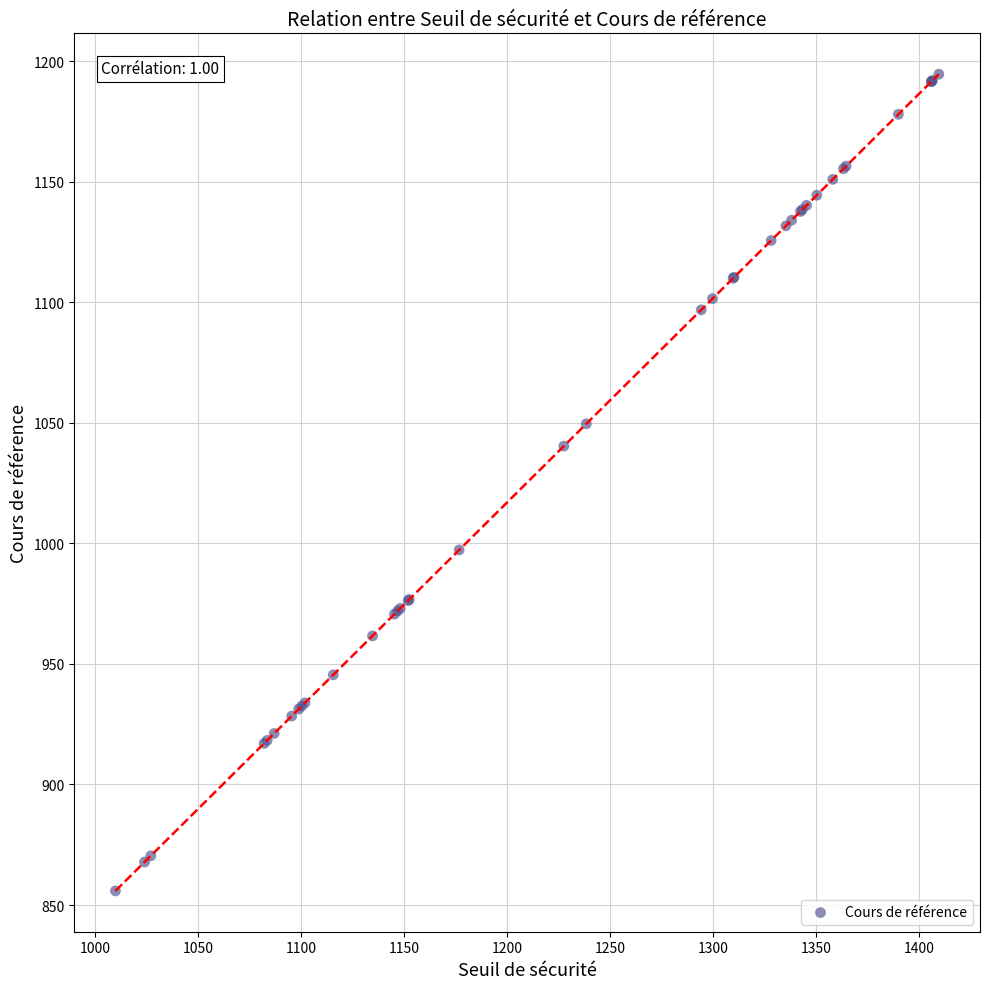

What Y value in the scatter plot is closest to 1025?

1040.3